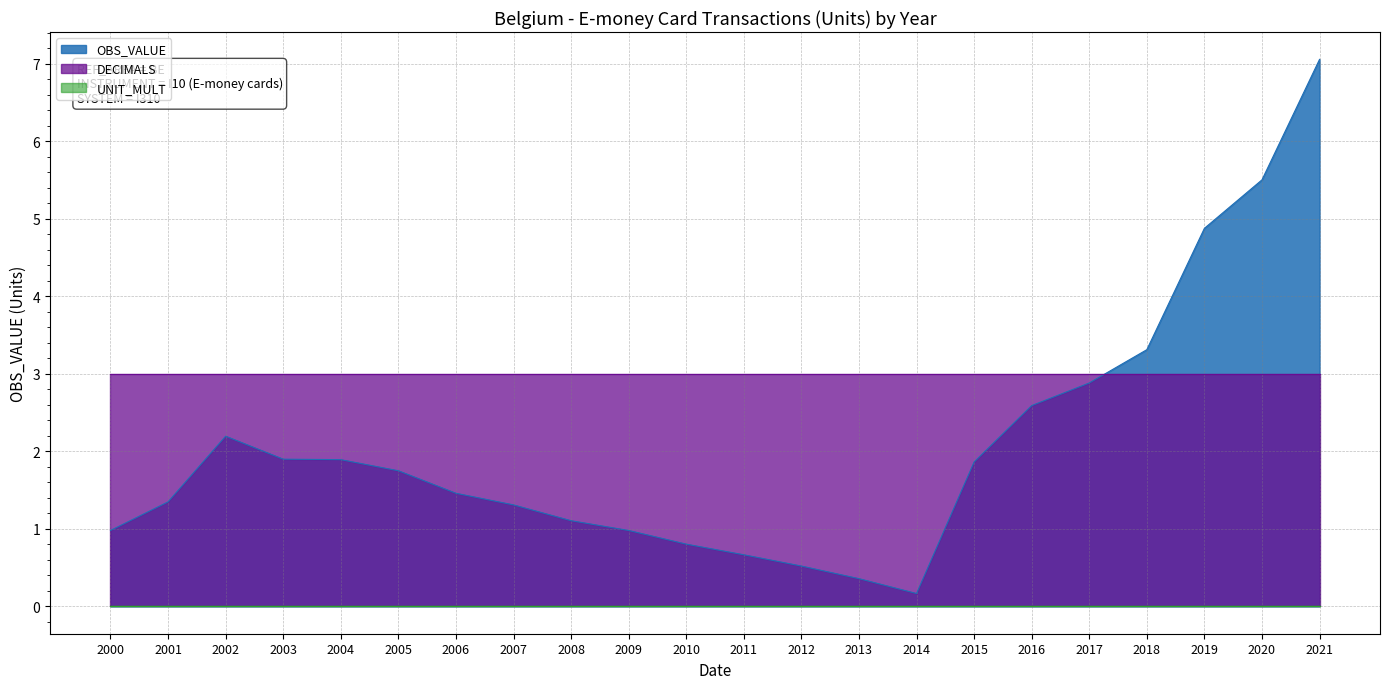

True or false: OBS_VALUE has a value of 2.6 at 2016.

True